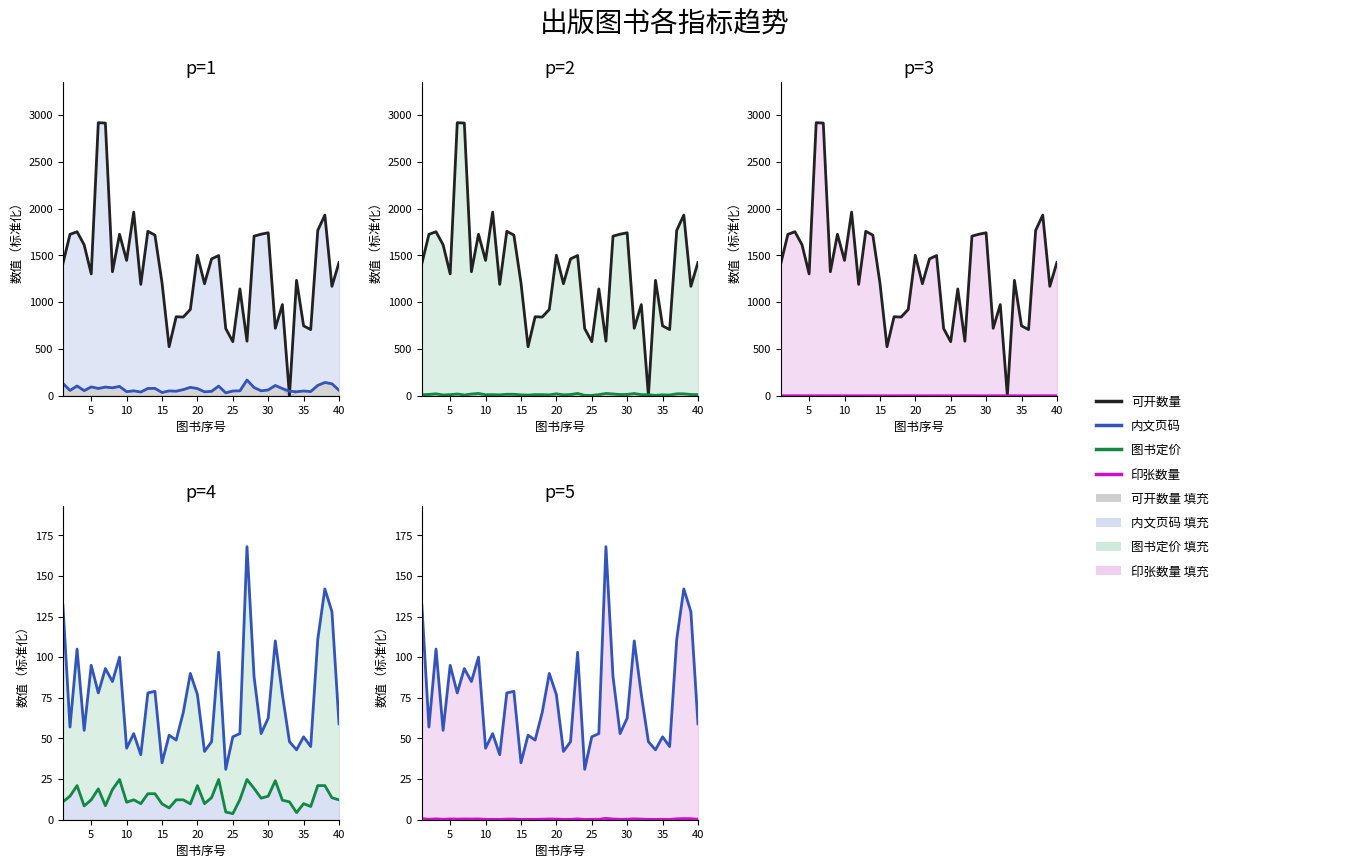

What is the sum of all 印张数量 values?

14.9